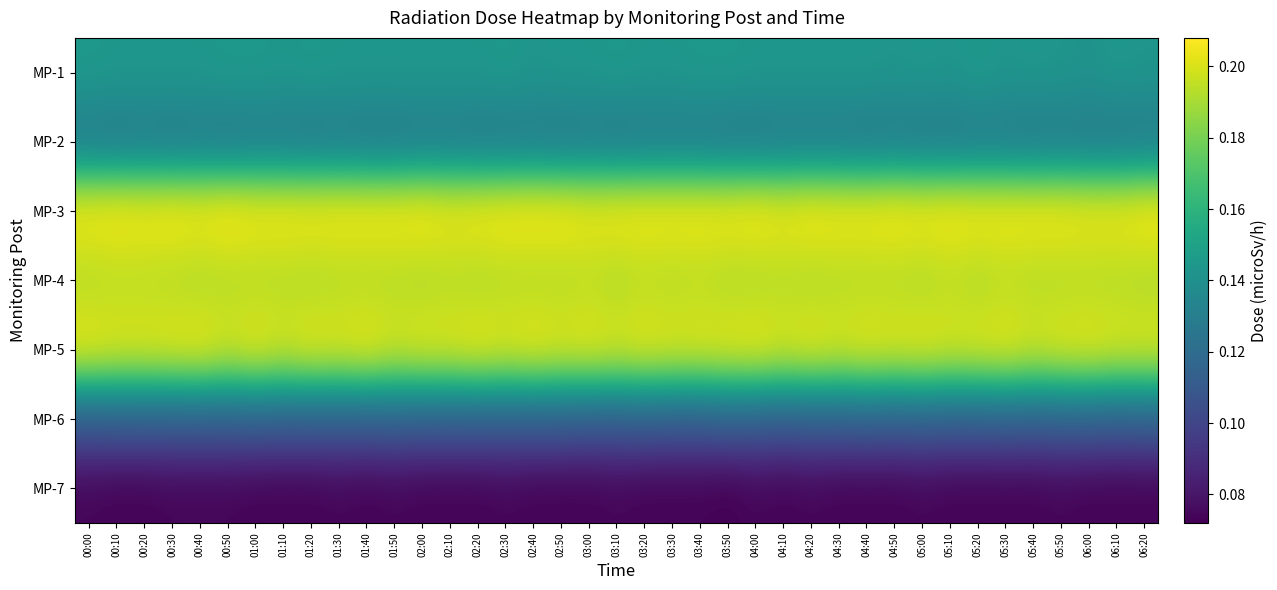

Reading right to left, what are all the values shown in this chart?

MP-1: 06:20=0.1	06:10=0.1	06:00=0.1	05:50=0.1	05:40=0.1	05:30=0.1	05:20=0.1	05:10=0.1	05:00=0.1	04:50=0.1	04:40=0.1	04:30=0.1	04:20=0.1	04:10=0.1	04:00=0.1	03:50=0.1	03:40=0.1	03:30=0.1	03:20=0.1	03:10=0.1	03:00=0.1	02:50=0.1	02:40=0.1	02:30=0.1	02:20=0.1	02:10=0.1	02:00=0.1	01:50=0.1	01:40=0.1	01:30=0.1	01:20=0.1	01:10=0.1	01:00=0.1	00:50=0.1	00:40=0.1	00:30=0.1	00:20=0.1	00:10=0.1	00:00=0.1
MP-2: 06:20=0.1	06:10=0.1	06:00=0.1	05:50=0.1	05:40=0.1	05:30=0.1	05:20=0.1	05:10=0.1	05:00=0.1	04:50=0.1	04:40=0.1	04:30=0.1	04:20=0.1	04:10=0.1	04:00=0.1	03:50=0.1	03:40=0.1	03:30=0.1	03:20=0.1	03:10=0.1	03:00=0.1	02:50=0.1	02:40=0.1	02:30=0.1	02:20=0.1	02:10=0.1	02:00=0.1	01:50=0.1	01:40=0.1	01:30=0.1	01:20=0.1	01:10=0.1	01:00=0.1	00:50=0.1	00:40=0.1	00:30=0.1	00:20=0.1	00:10=0.1	00:00=0.1
MP-3: 06:20=0.2	06:10=0.2	06:00=0.2	05:50=0.2	05:40=0.2	05:30=0.2	05:20=0.2	05:10=0.2	05:00=0.2	04:50=0.2	04:40=0.2	04:30=0.2	04:20=0.2	04:10=0.2	04:00=0.2	03:50=0.2	03:40=0.2	03:30=0.2	03:20=0.2	03:10=0.2	03:00=0.2	02:50=0.2	02:40=0.2	02:30=0.2	02:20=0.2	02:10=0.2	02:00=0.2	01:50=0.2	01:40=0.2	01:30=0.2	01:20=0.2	01:10=0.2	01:00=0.2	00:50=0.2	00:40=0.2	00:30=0.2	00:20=0.2	00:10=0.2	00:00=0.2
MP-4: 06:20=0.2	06:10=0.2	06:00=0.2	05:50=0.2	05:40=0.2	05:30=0.2	05:20=0.2	05:10=0.2	05:00=0.2	04:50=0.2	04:40=0.2	04:30=0.2	04:20=0.2	04:10=0.2	04:00=0.2	03:50=0.2	03:40=0.2	03:30=0.2	03:20=0.2	03:10=0.2	03:00=0.2	02:50=0.2	02:40=0.2	02:30=0.2	02:20=0.2	02:10=0.2	02:00=0.2	01:50=0.2	01:40=0.2	01:30=0.2	01:20=0.2	01:10=0.2	01:00=0.2	00:50=0.2	00:40=0.2	00:30=0.2	00:20=0.2	00:10=0.2	00:00=0.2
MP-5: 06:20=0.2	06:10=0.2	06:00=0.2	05:50=0.2	05:40=0.2	05:30=0.2	05:20=0.2	05:10=0.2	05:00=0.2	04:50=0.2	04:40=0.2	04:30=0.2	04:20=0.2	04:10=0.2	04:00=0.2	03:50=0.2	03:40=0.2	03:30=0.2	03:20=0.2	03:10=0.2	03:00=0.2	02:50=0.2	02:40=0.2	02:30=0.2	02:20=0.2	02:10=0.2	02:00=0.2	01:50=0.2	01:40=0.2	01:30=0.2	01:20=0.2	01:10=0.2	01:00=0.2	00:50=0.2	00:40=0.2	00:30=0.2	00:20=0.2	00:10=0.2	00:00=0.2
MP-6: 06:20=0.1	06:10=0.1	06:00=0.1	05:50=0.1	05:40=0.1	05:30=0.1	05:20=0.1	05:10=0.1	05:00=0.1	04:50=0.1	04:40=0.1	04:30=0.1	04:20=0.1	04:10=0.1	04:00=0.1	03:50=0.1	03:40=0.1	03:30=0.1	03:20=0.1	03:10=0.1	03:00=0.1	02:50=0.1	02:40=0.1	02:30=0.1	02:20=0.1	02:10=0.1	02:00=0.1	01:50=0.1	01:40=0.1	01:30=0.1	01:20=0.1	01:10=0.1	01:00=0.1	00:50=0.1	00:40=0.1	00:30=0.1	00:20=0.1	00:10=0.1	00:00=0.1
MP-7: 06:20=0.1	06:10=0.1	06:00=0.1	05:50=0.1	05:40=0.1	05:30=0.1	05:20=0.1	05:10=0.1	05:00=0.1	04:50=0.1	04:40=0.1	04:30=0.1	04:20=0.1	04:10=0.1	04:00=0.1	03:50=0.1	03:40=0.1	03:30=0.1	03:20=0.1	03:10=0.1	03:00=0.1	02:50=0.1	02:40=0.1	02:30=0.1	02:20=0.1	02:10=0.1	02:00=0.1	01:50=0.1	01:40=0.1	01:30=0.1	01:20=0.1	01:10=0.1	01:00=0.1	00:50=0.1	00:40=0.1	00:30=0.1	00:20=0.1	00:10=0.1	00:00=0.1